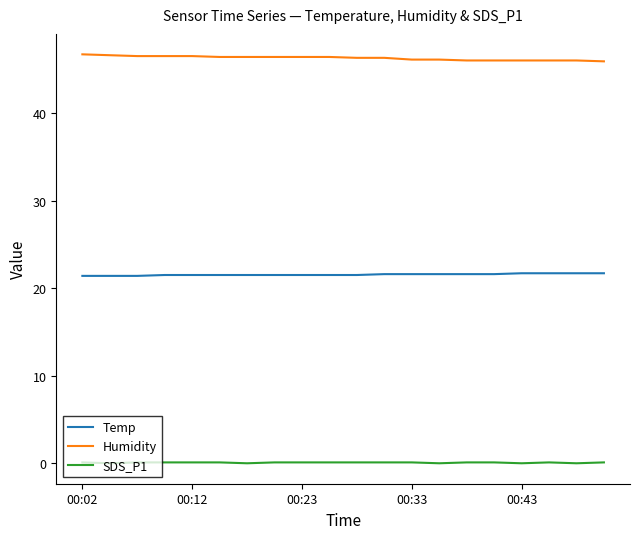

Rank the series by their average value, from highest to lowest.

Humidity, Temp, SDS_P1